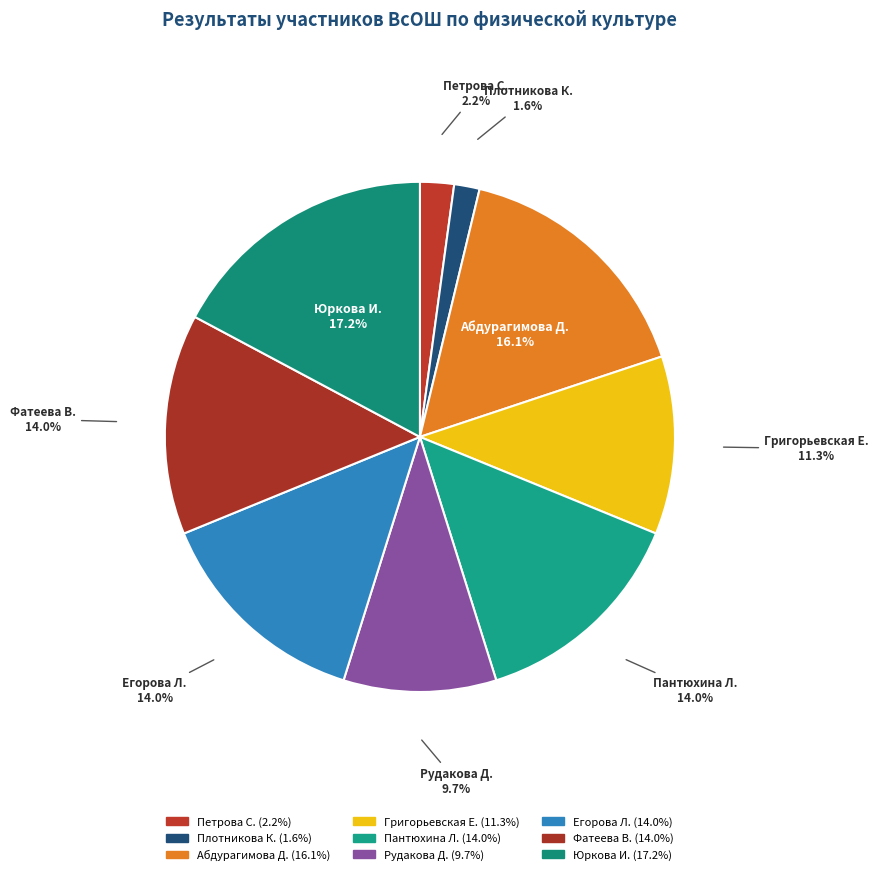

How many segments does this pie chart have?

9